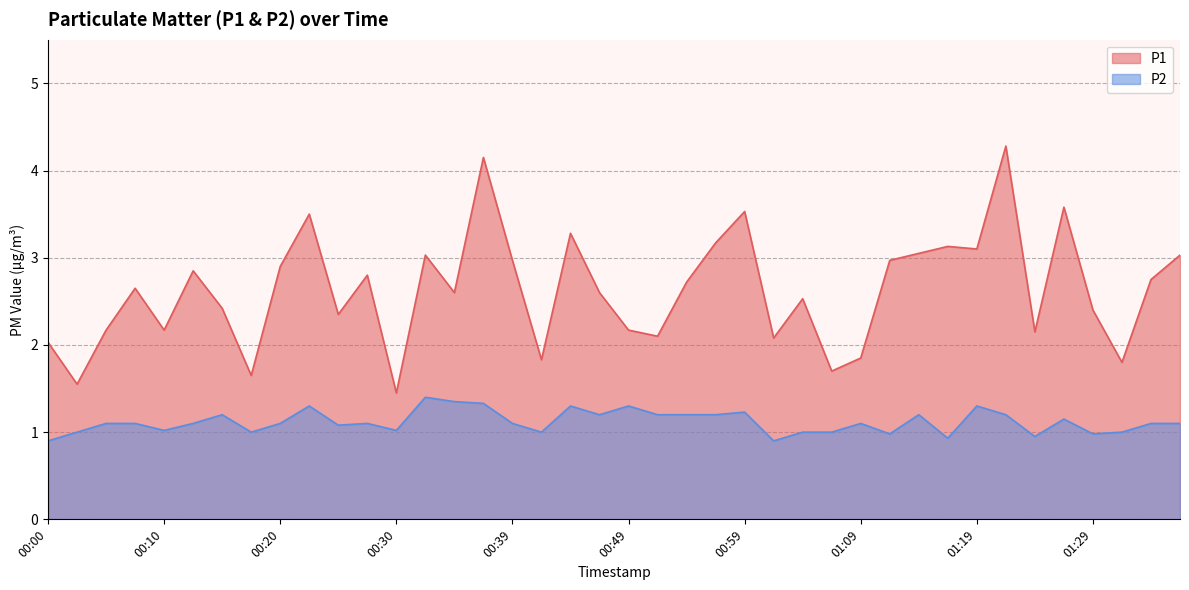

What is the difference between the highest and lowest values at 00:32?

1.6